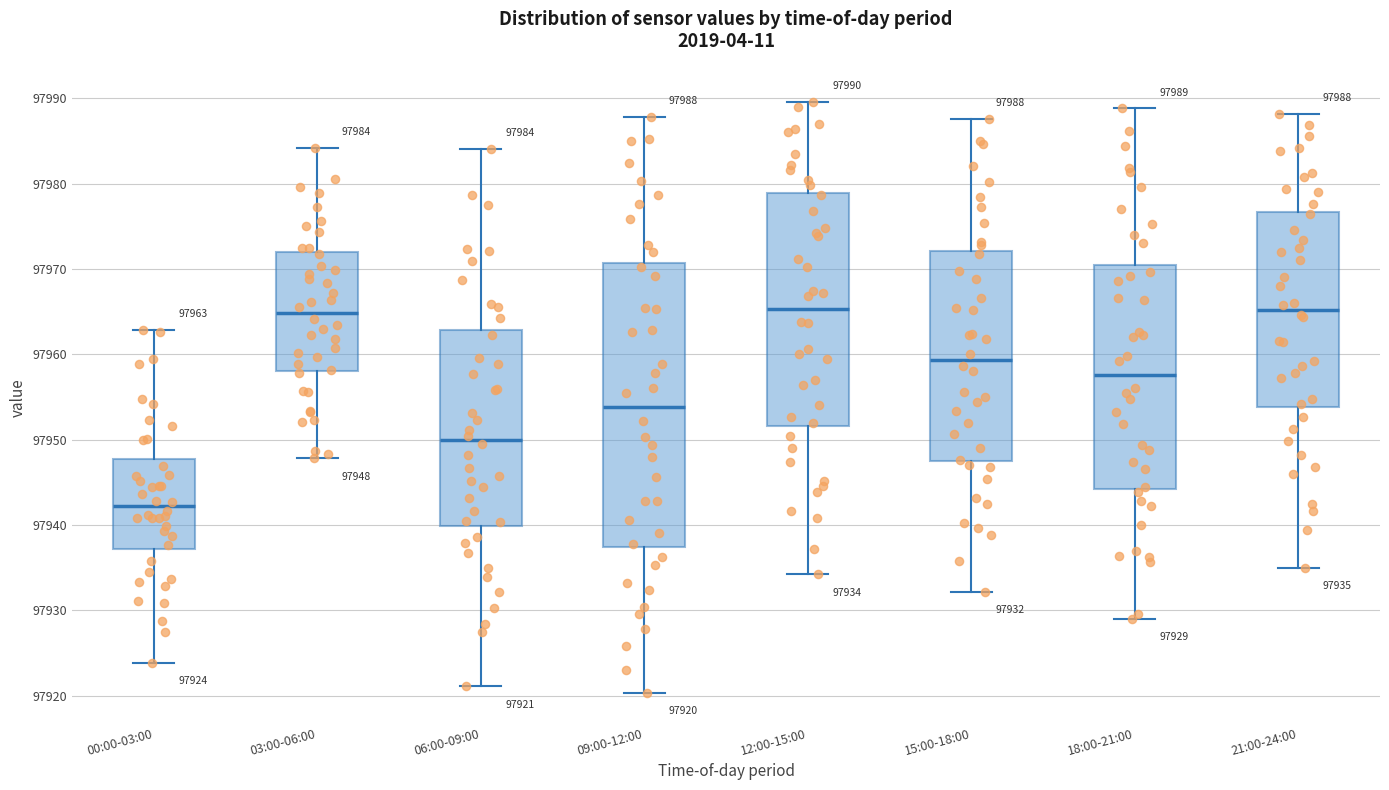

Which box is the tallest, from its lower edge to its upper edge?

09:00-12:00